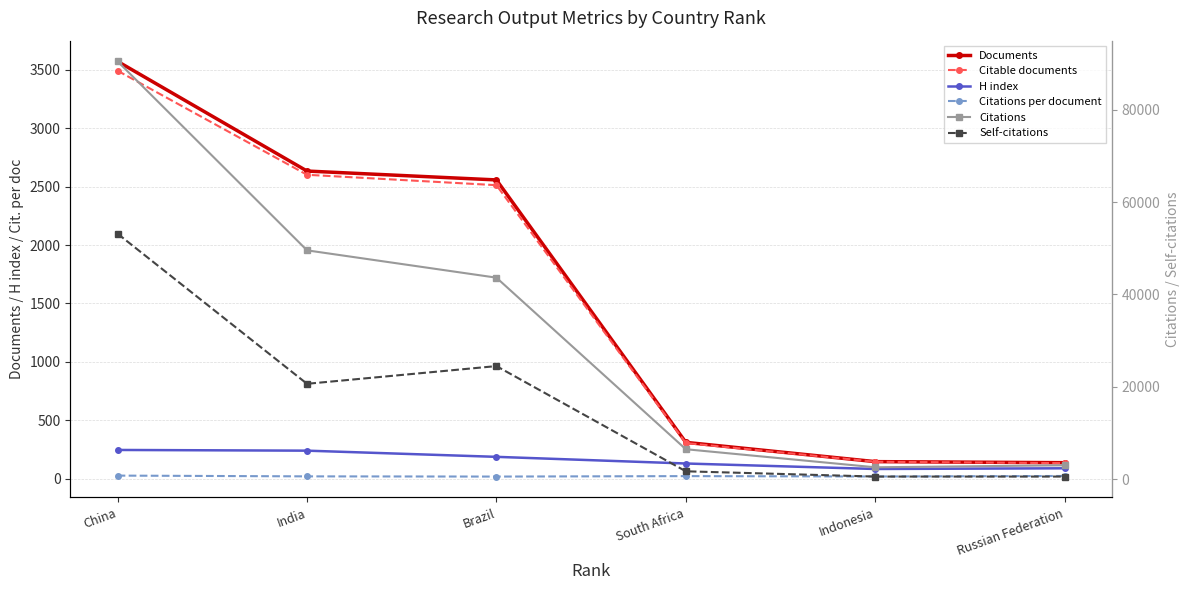

What is the difference between the highest and lowest values at China?

90442.7